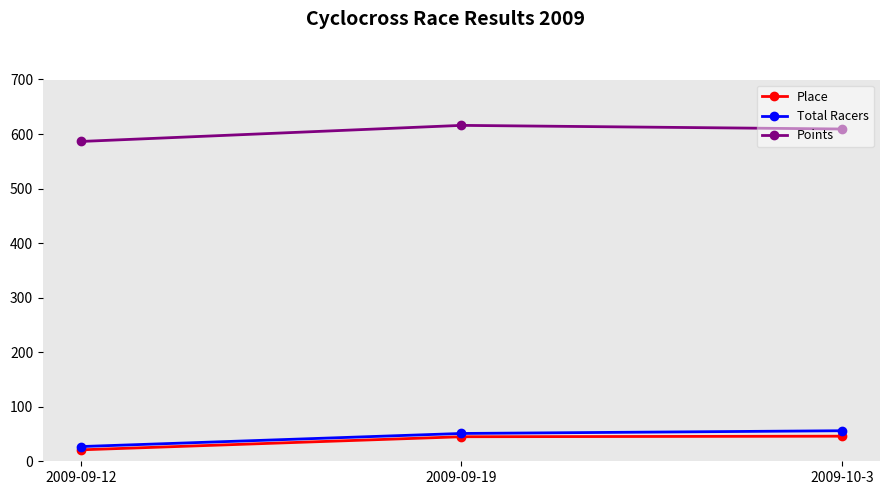

Rank the series by their maximum value, from highest to lowest.

Points, Total Racers, Place